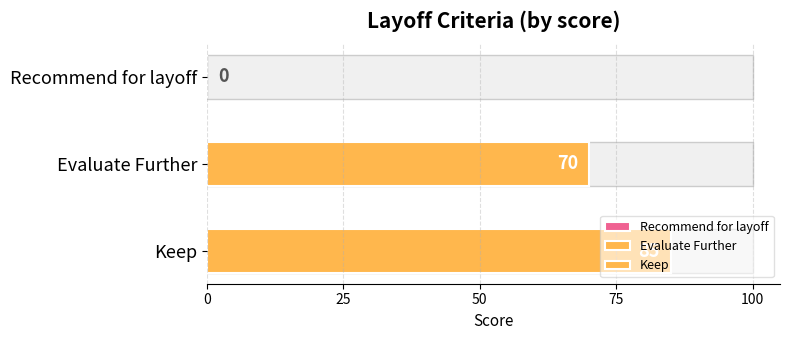

What position from the right is Recommend for layoff?

3